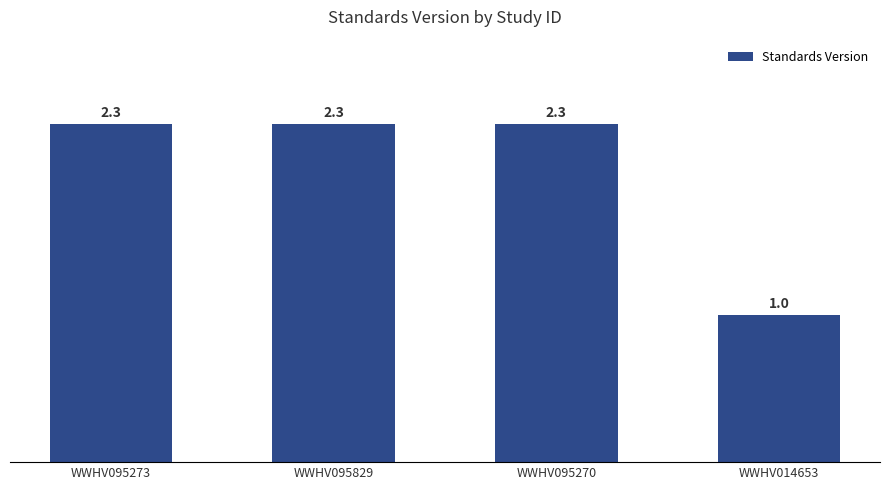

How many categories are shown in the chart?

4